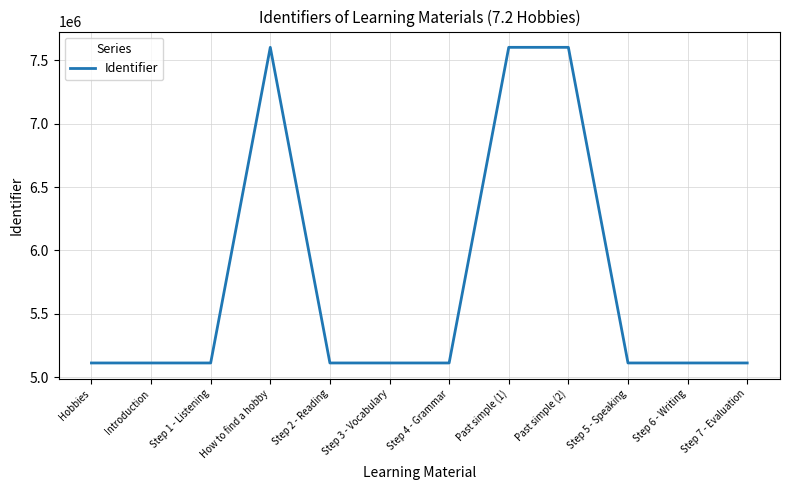

What is the change in value from Step 2 - Reading to Past simple (1)?

+2487092